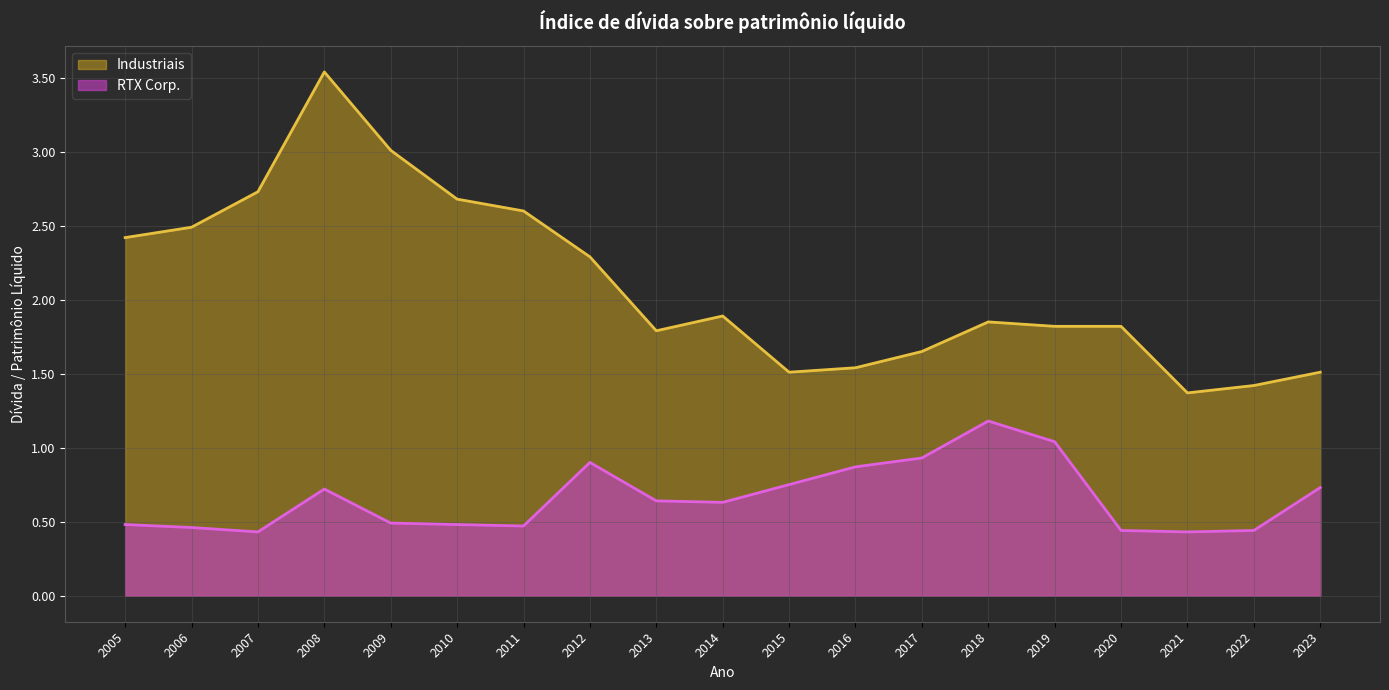

Which series has the largest range (max minus min)?

Industriais